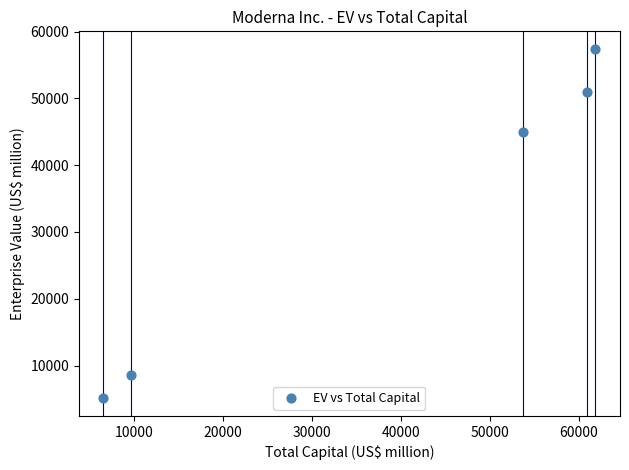

What is the range of X values (max minus min)?

55318